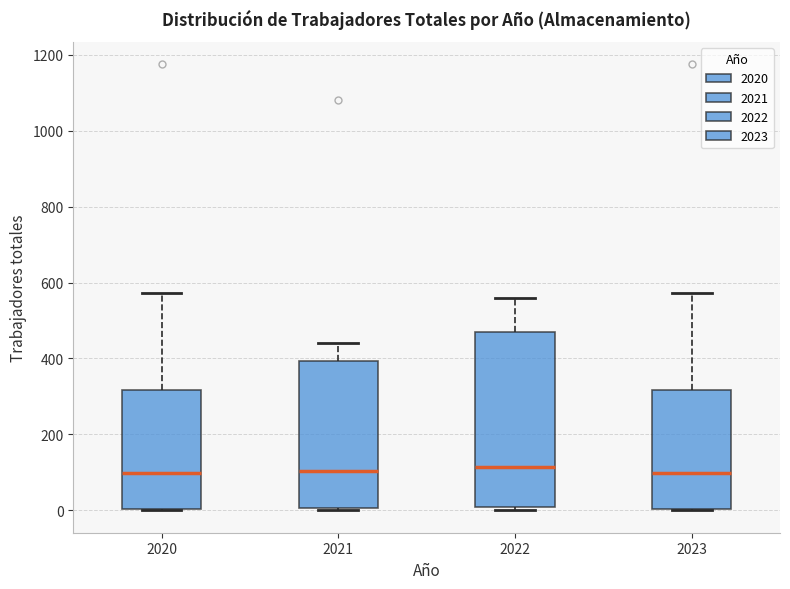

Where does the upper whisker of the box at x = 2021 end on the y-axis? The values are not printed on the chart, so give them approximately, as read against the axis.

440